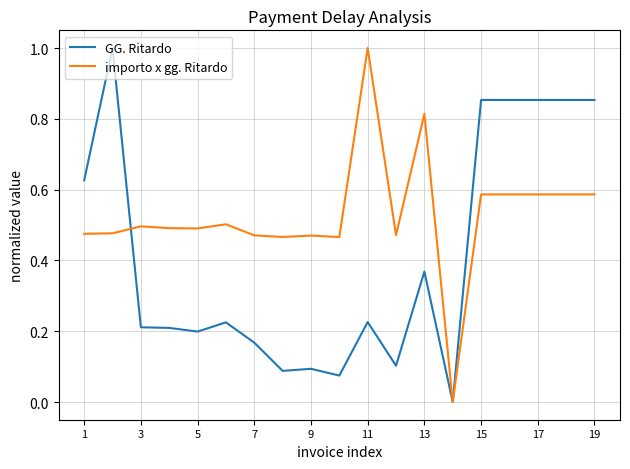

Does the chart display data point markers on the line(s)?

No